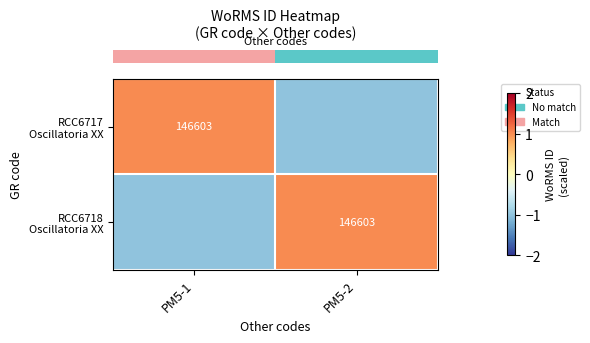

List the series in order of their peak value, highest first.

row_0, row_1